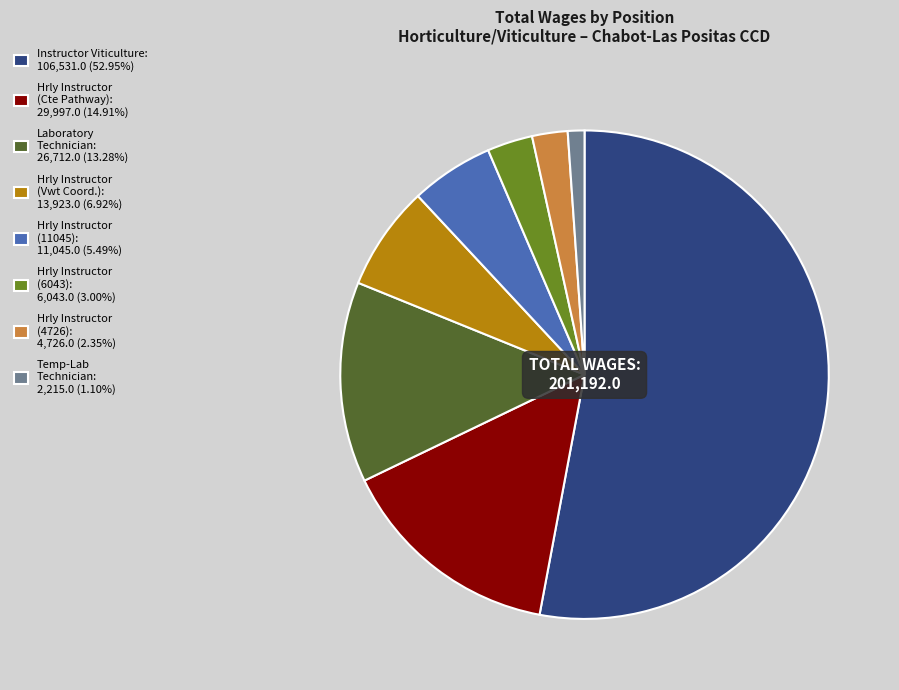

Does any single category account for the majority?

Yes